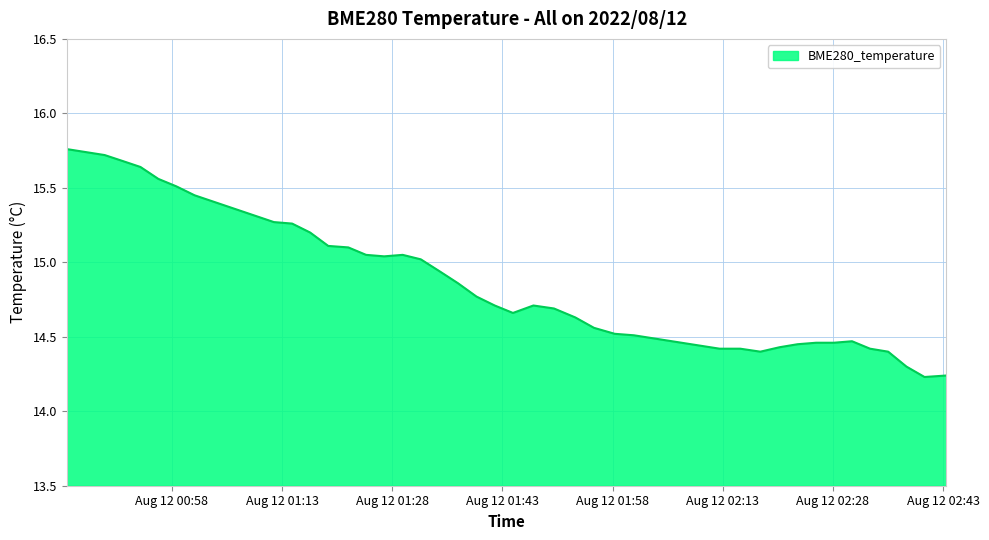

What is the smallest value displayed?

14.2